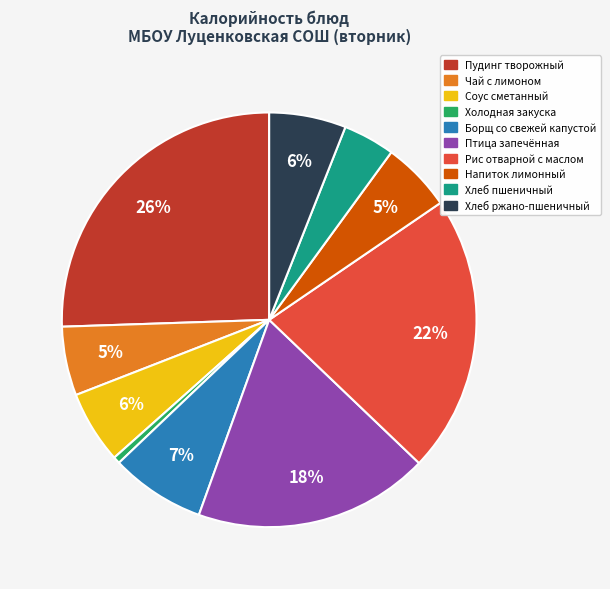

The Холодная закуска slice represents 1% of the pie. True or false?

True